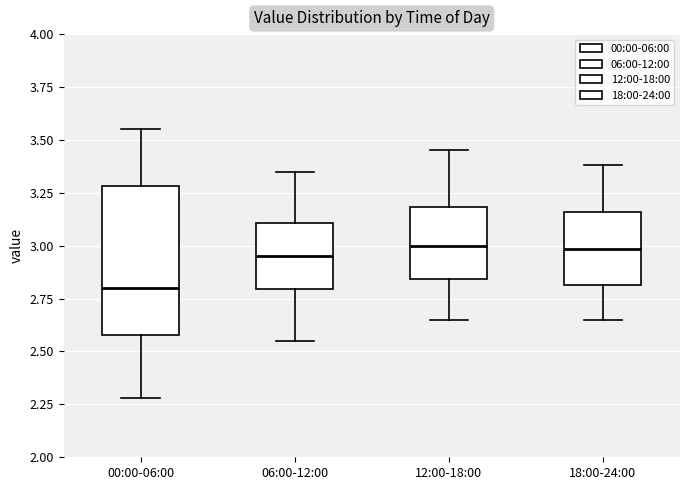

Where does the lower whisker of the box for 00:00-06:00 end on the y-axis? The values are not printed on the chart, so give them approximately, as read against the axis.

2.30